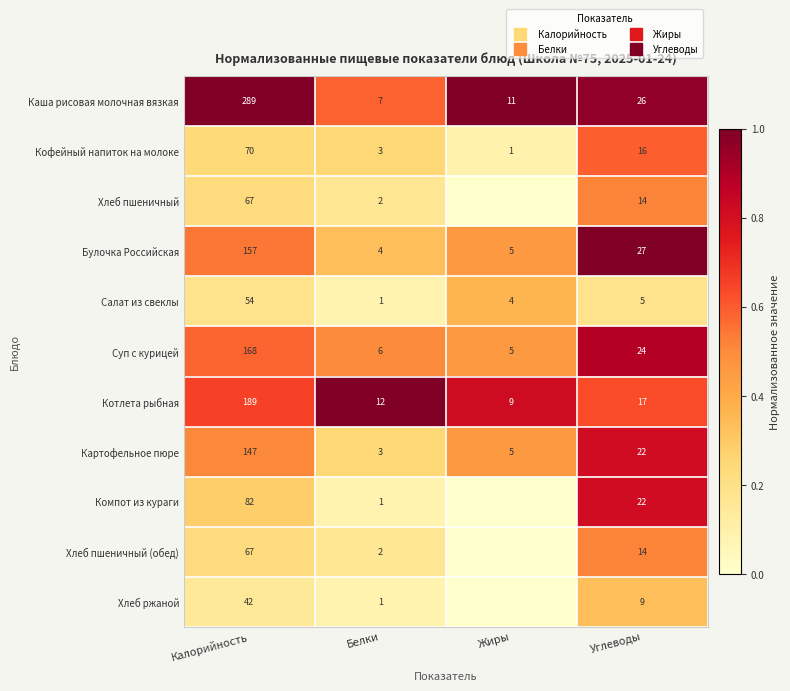

Which series changed the most between Белки and Жиры?

Каша рисовая молочная вязкая